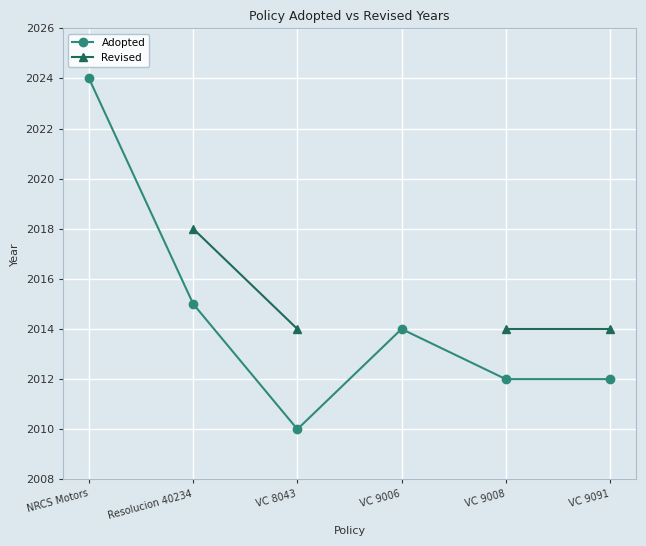

What is the value of the Revised point at the 2nd from the left?

2018.0